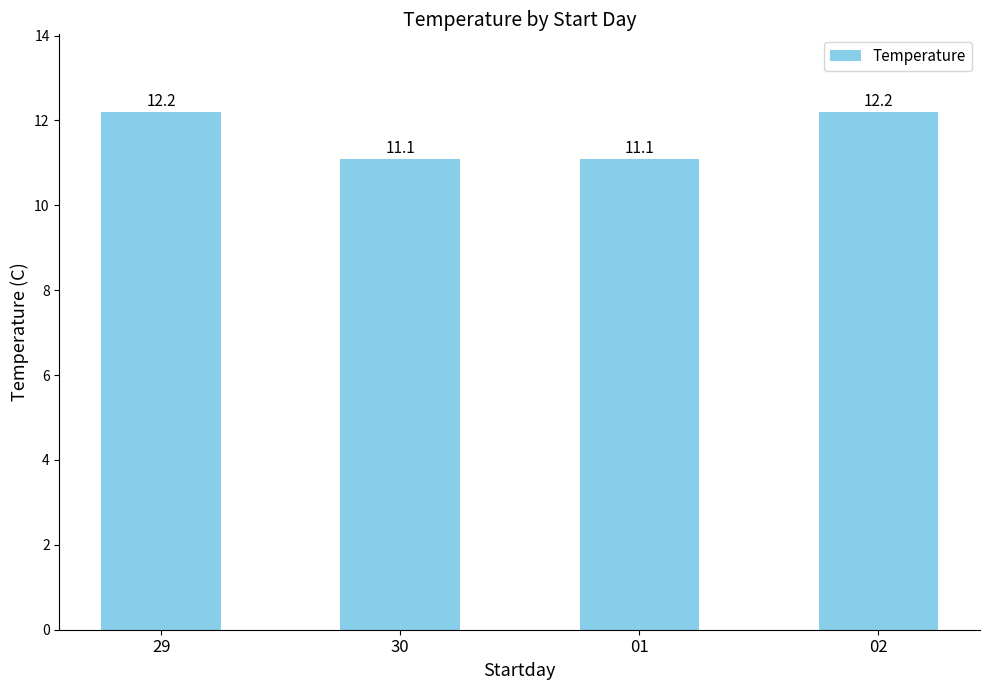

What is the smallest value displayed?

11.1